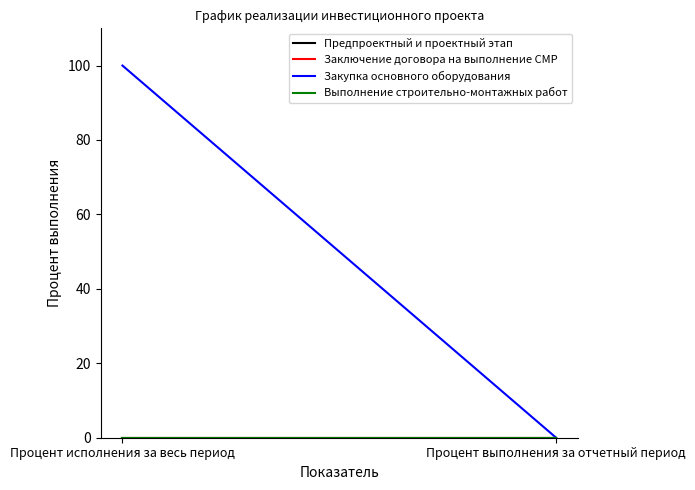

Is the value of Заключение договора на выполнение СМР at Процент выполнения за отчетный период greater than the value of Закупка основного оборудования at Процент исполнения за весь период?

No